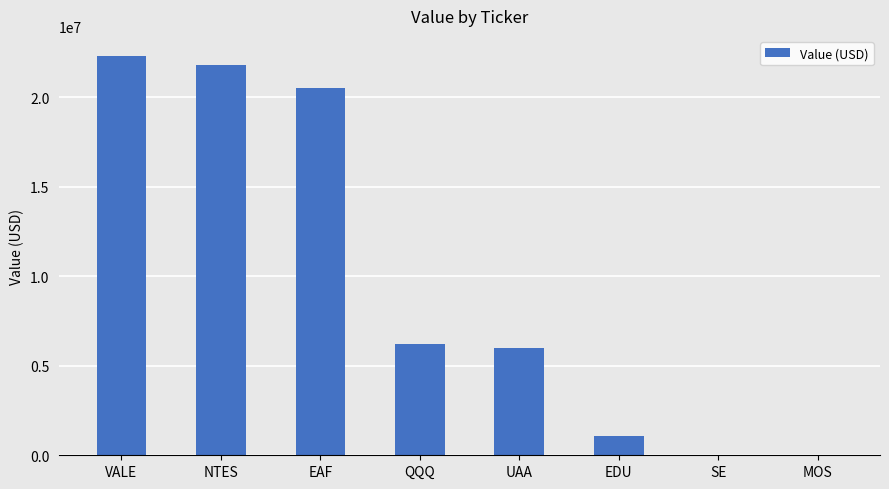

At which category does the chart reach its peak across all series?

VALE